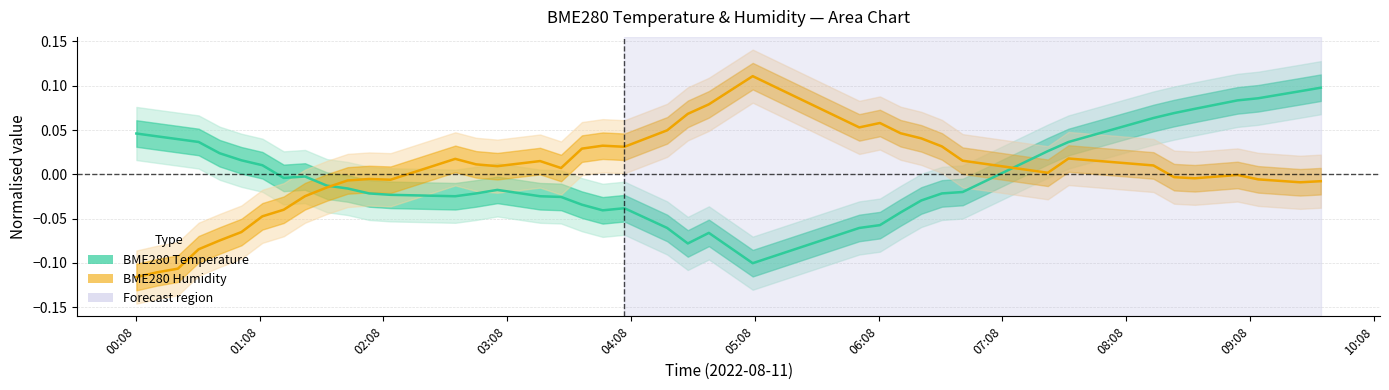

True or false: BME280 Humidity and BME280 Temperature intersect in this chart.

True